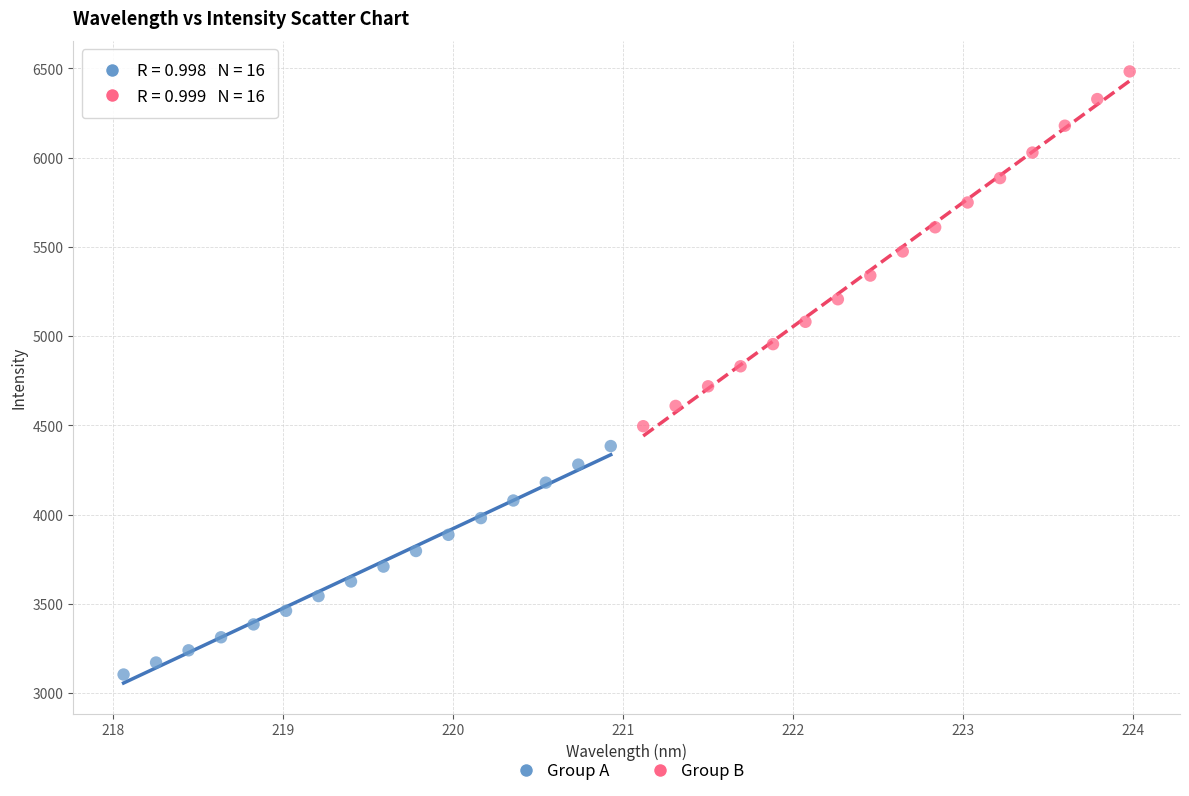

Which series reaches the minimum Y coordinate?

Group A